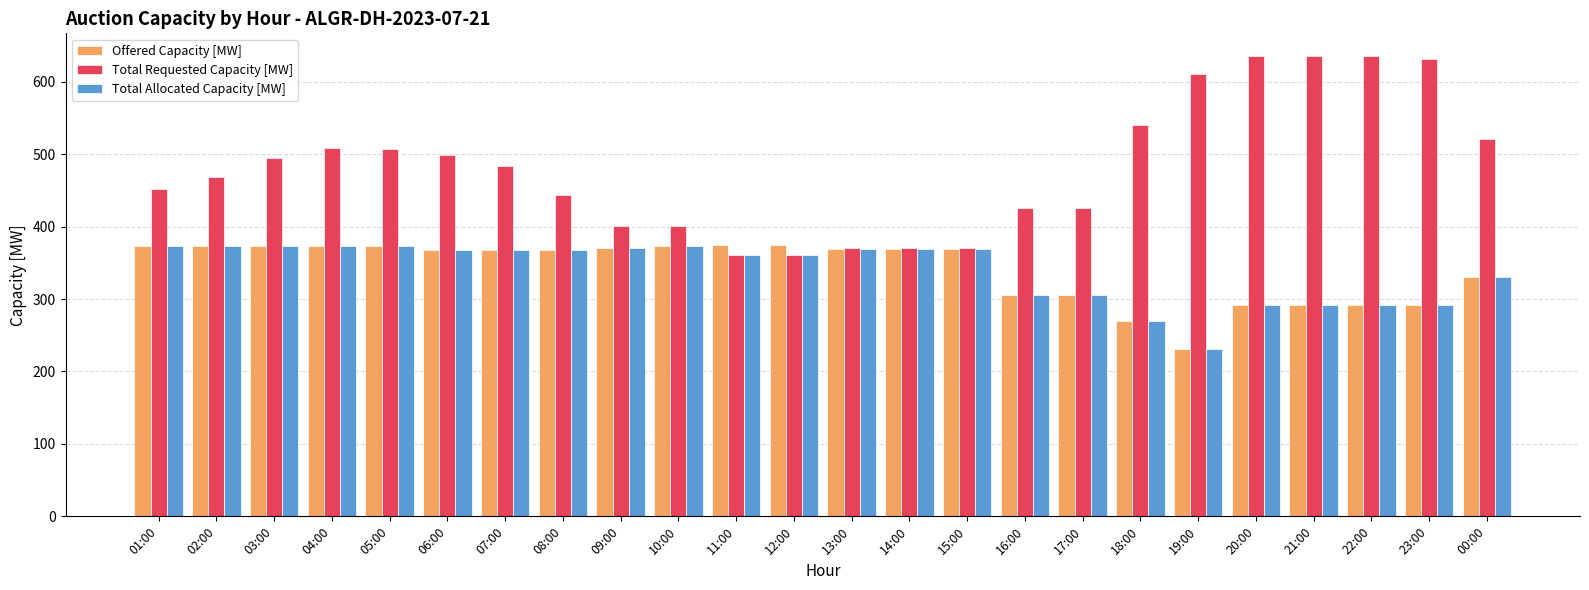

True or false: Total Requested Capacity [MW] has a value of 141 at 02:00.

False